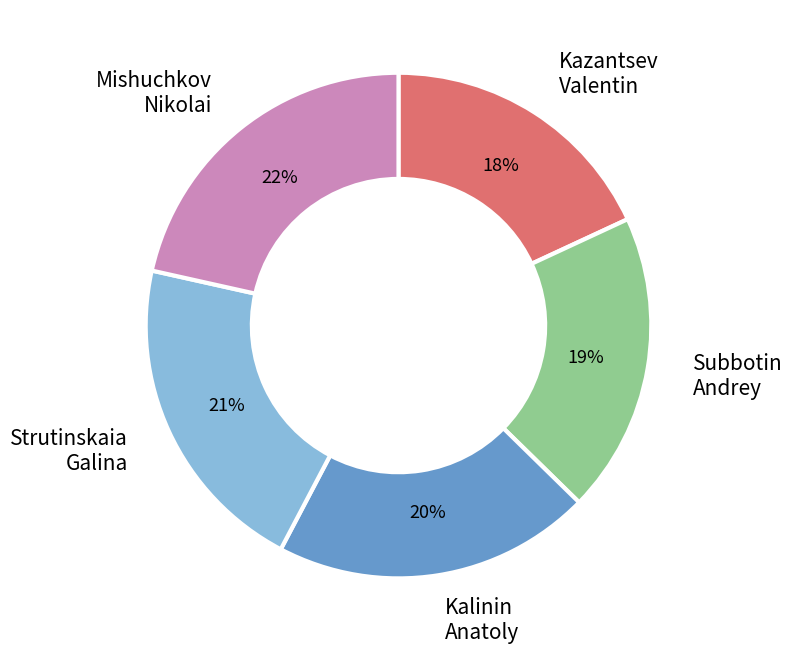

Count the number of slices in the pie.

5